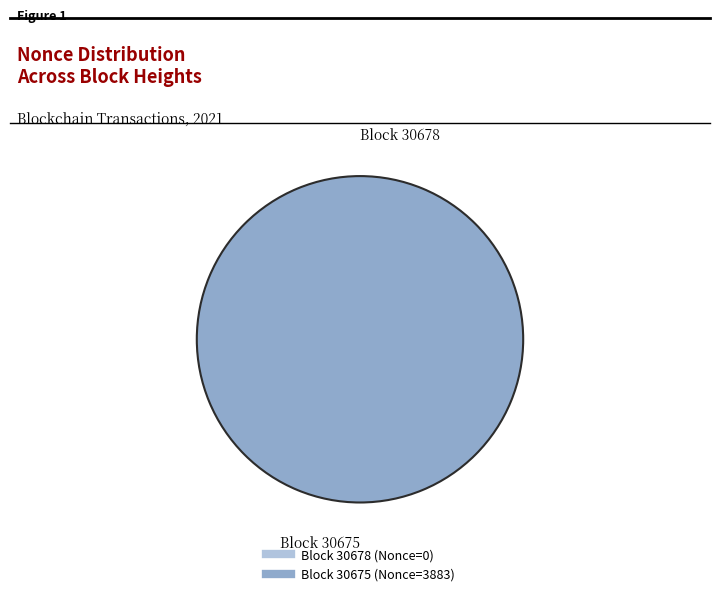

True or false: 30675 accounts for 100% of the total.

True